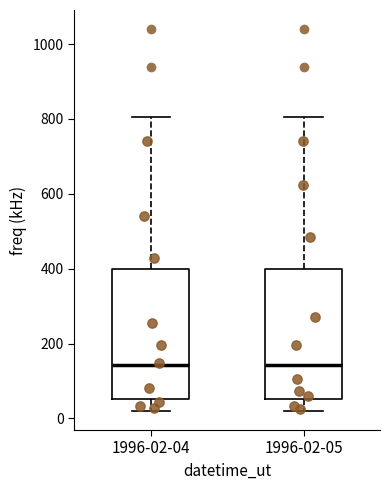

Where is the lower edge of the box for 1996-02-04 on the y-axis? The values are not printed on the chart, so give them approximately, as read against the axis.

60